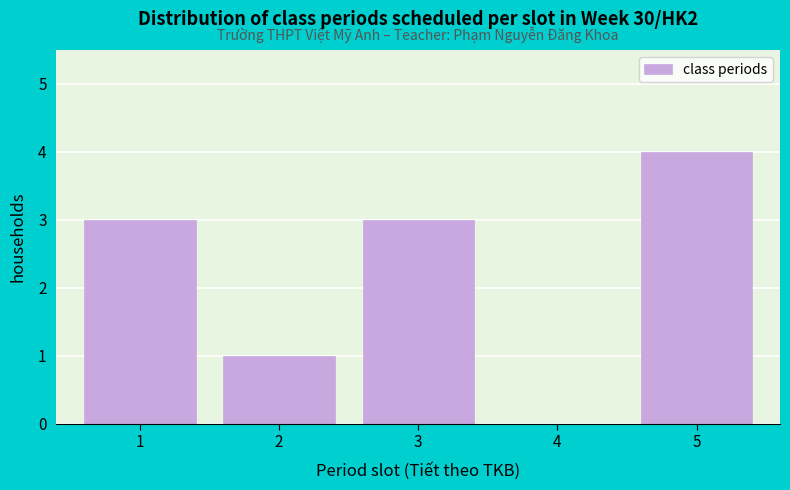

Reading left to right, extract all data points from this chart.

1=3	2=1	3=3	4=0	5=4